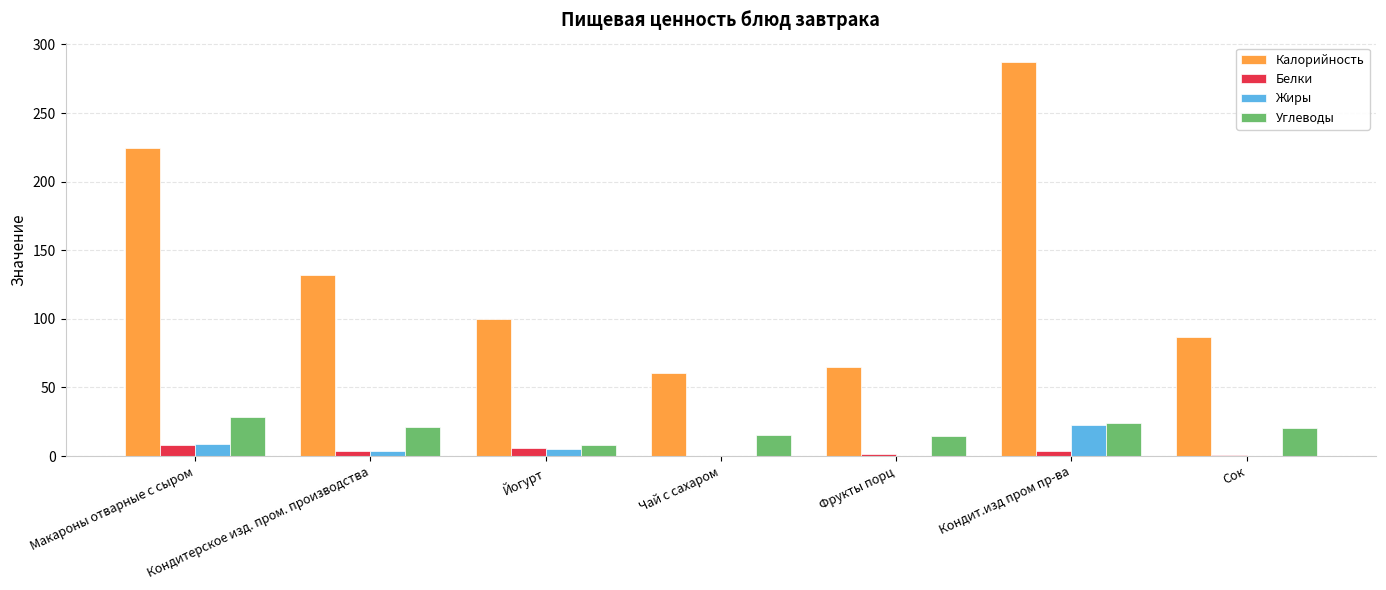

How many values in the Калорийность series exceed 100?

4